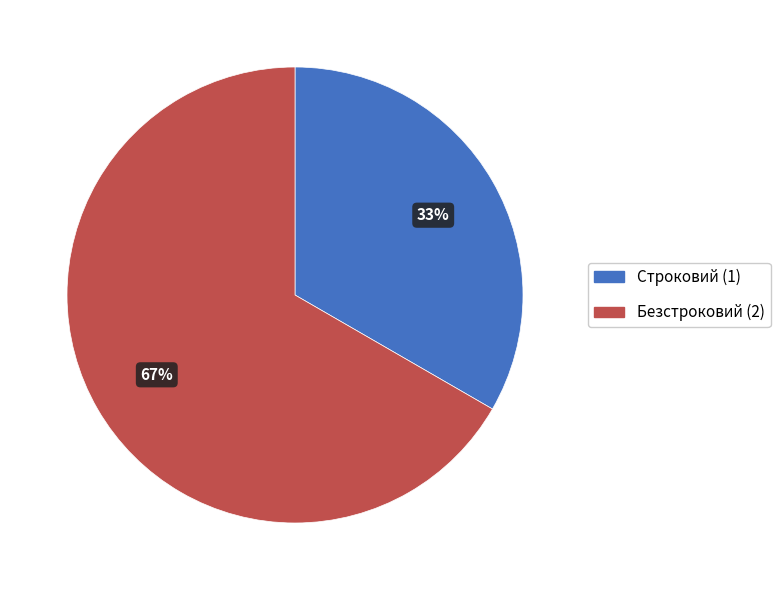

To the nearest percent, what portion does Строковий represent?

33%